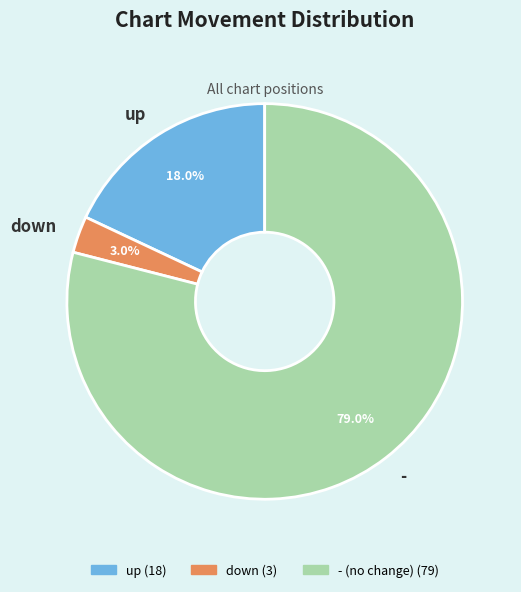

To the nearest percent, what percentage of the pie is -?

79%